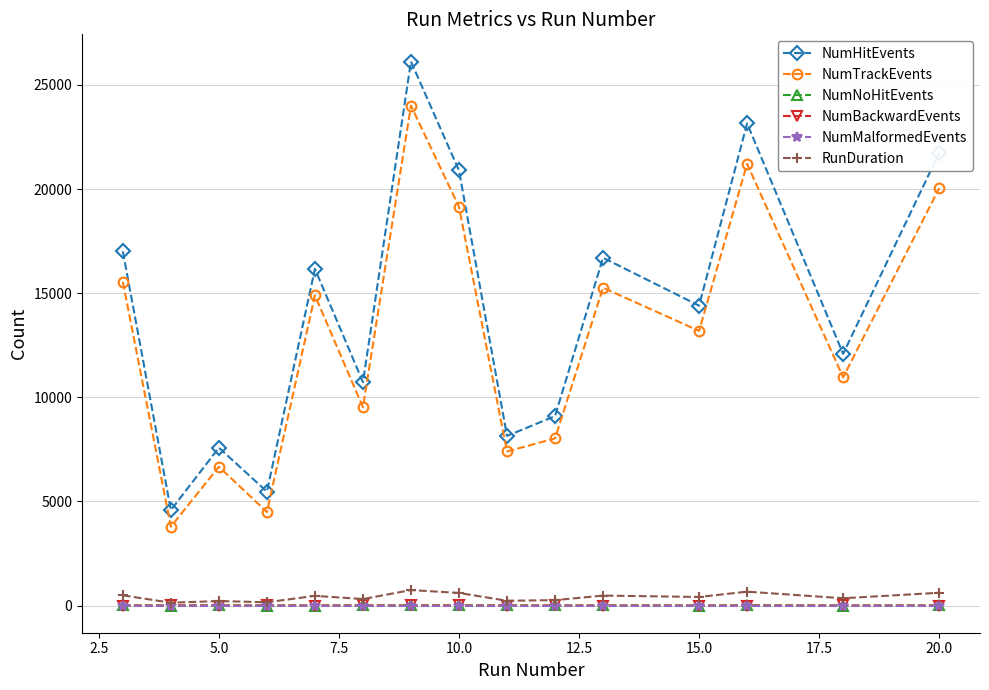

At how many categories does at least one series exceed 10329?

10